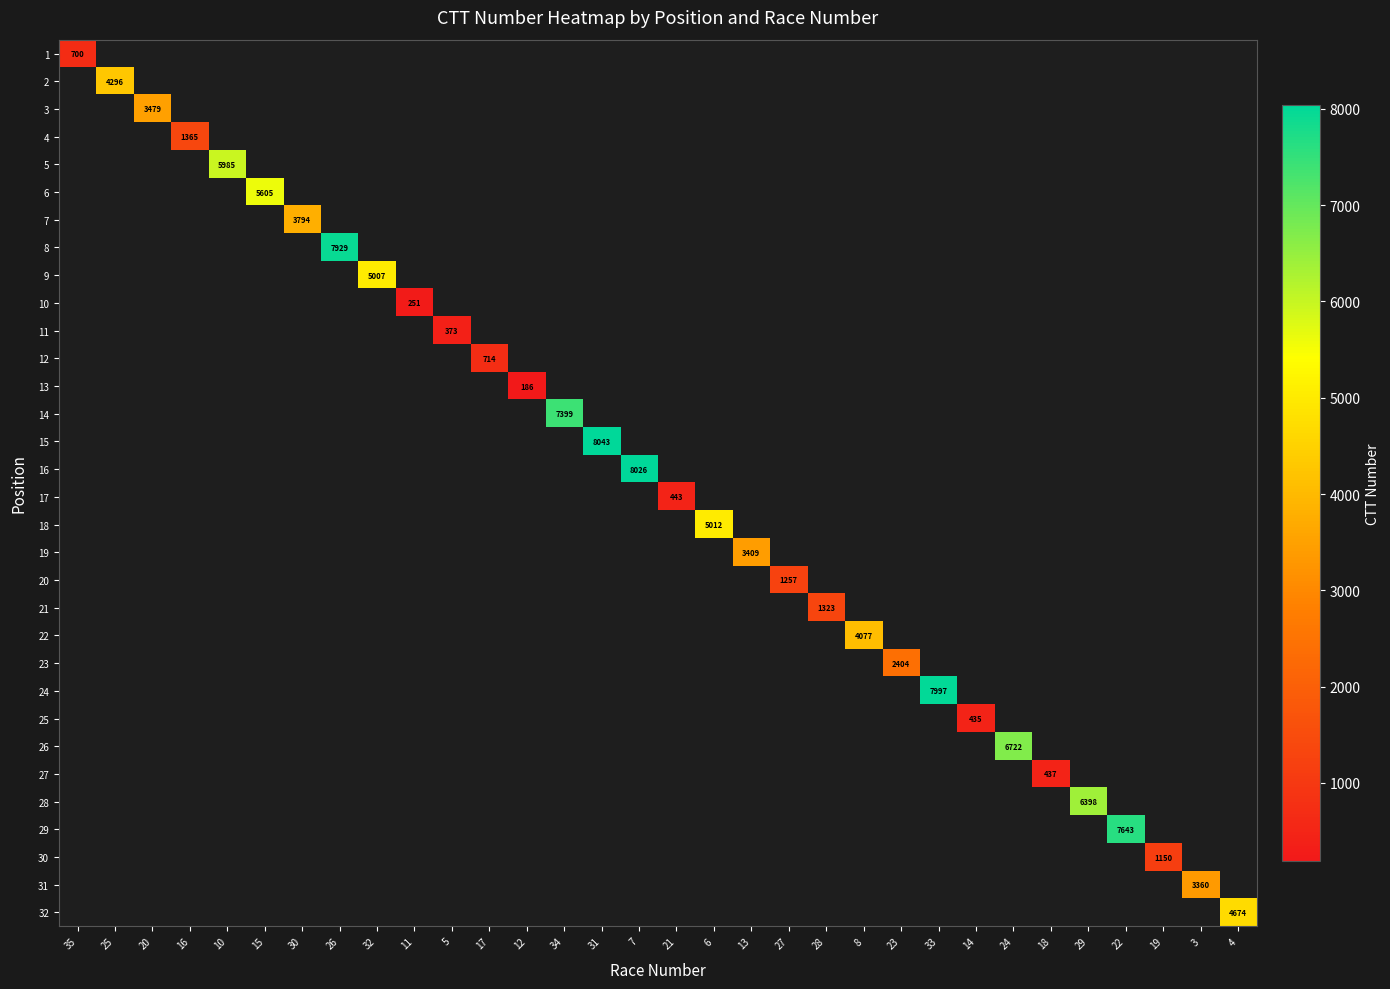

What is the sum of all 28 values?

6398